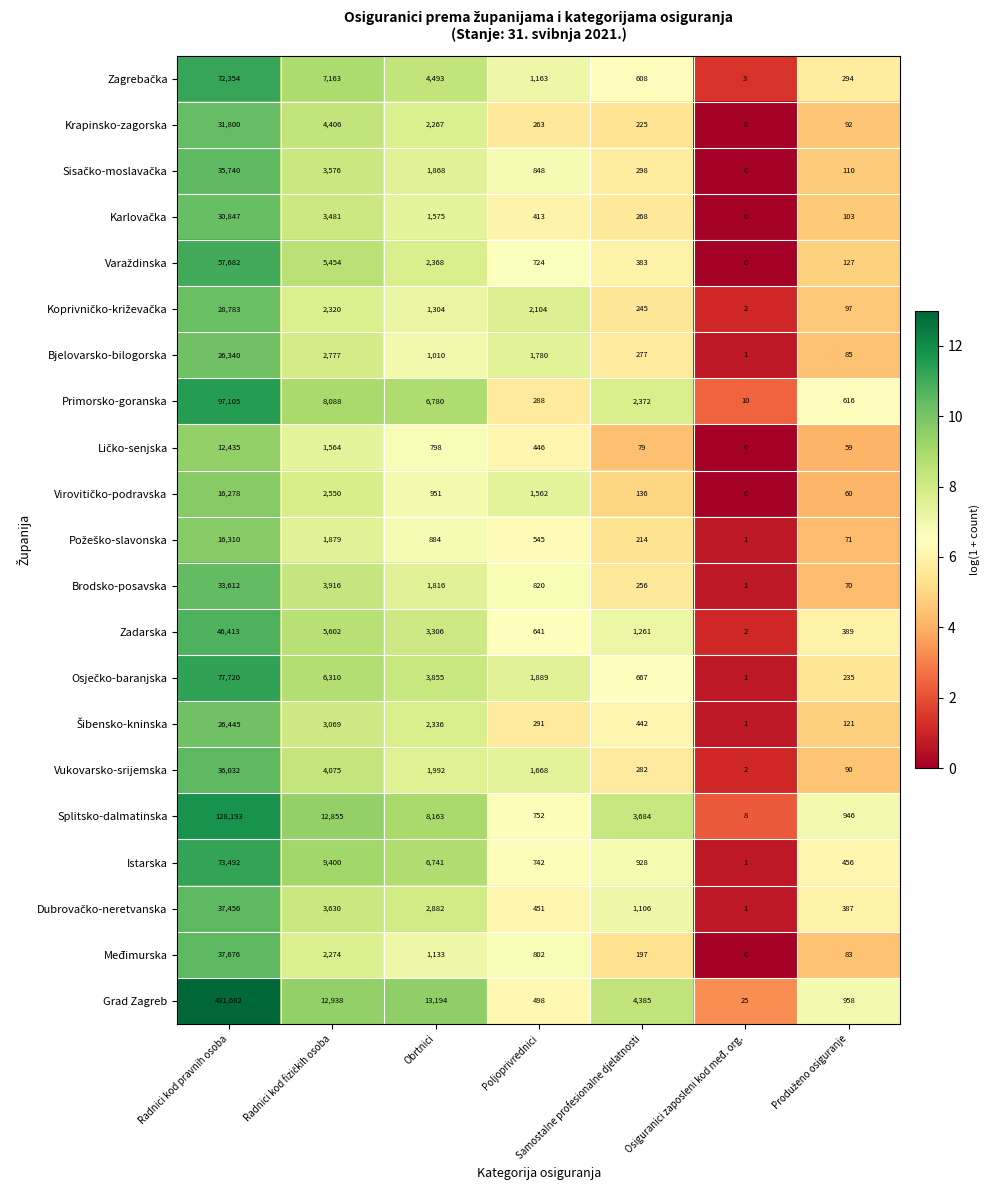

What is the sum of the Istarska values at Samostalne profesionalne djelatnosti and Poljoprivrednici?

1670